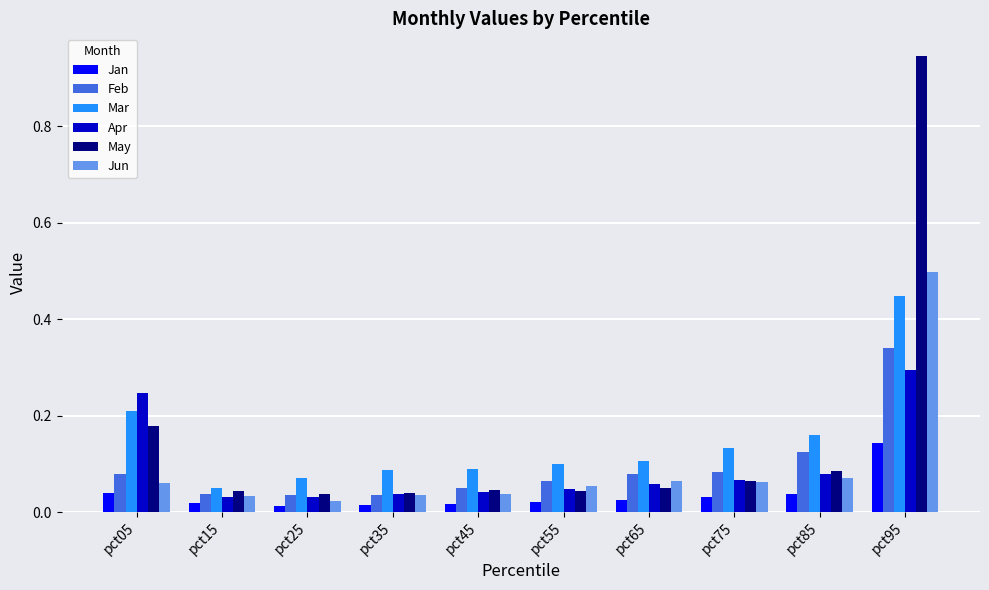

How many Feb values are between 0 and 1?

10